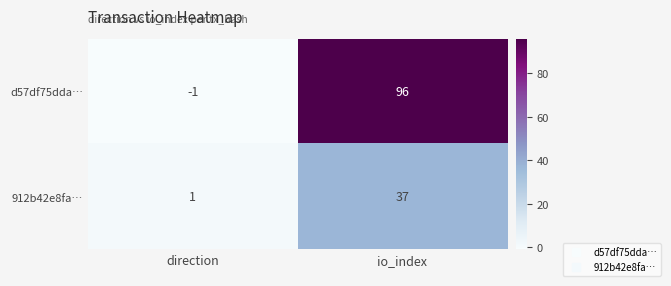

Reading right to left, transcribe all the data shown in this chart.

d57df75dda…: 96	-1
912b42e8fa…: 37	1